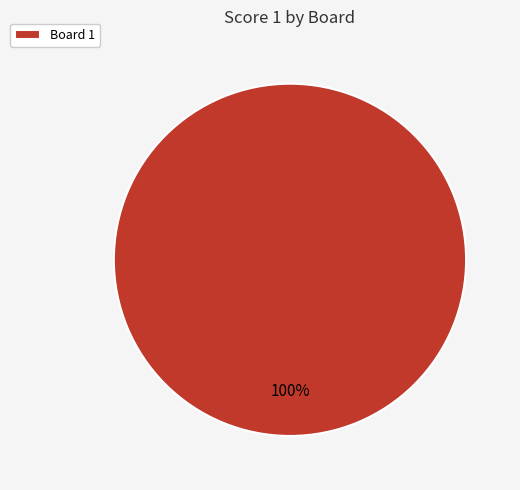

What percentage is the Board 1 slice, to the nearest percent?

100%